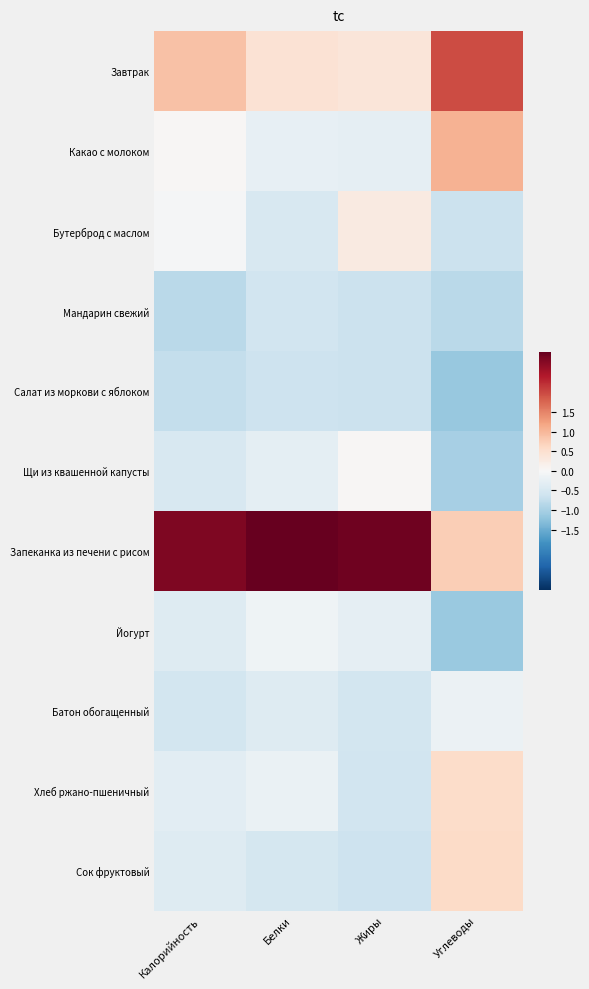

Which series has the largest range (max minus min)?

Запеканка из печени с рисом